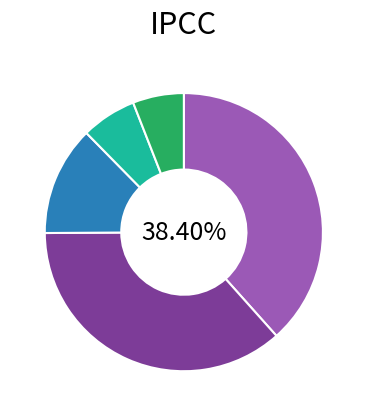

Is there a majority slice in this chart?

No